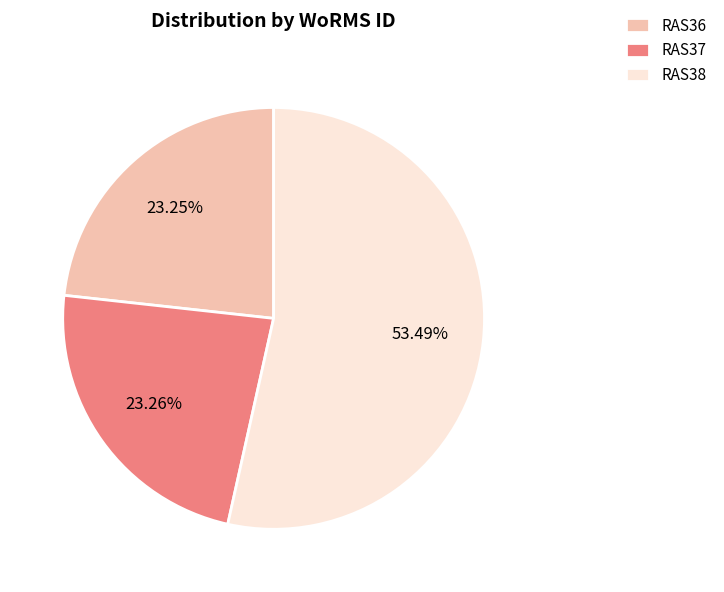

How many slices are in this pie chart?

3